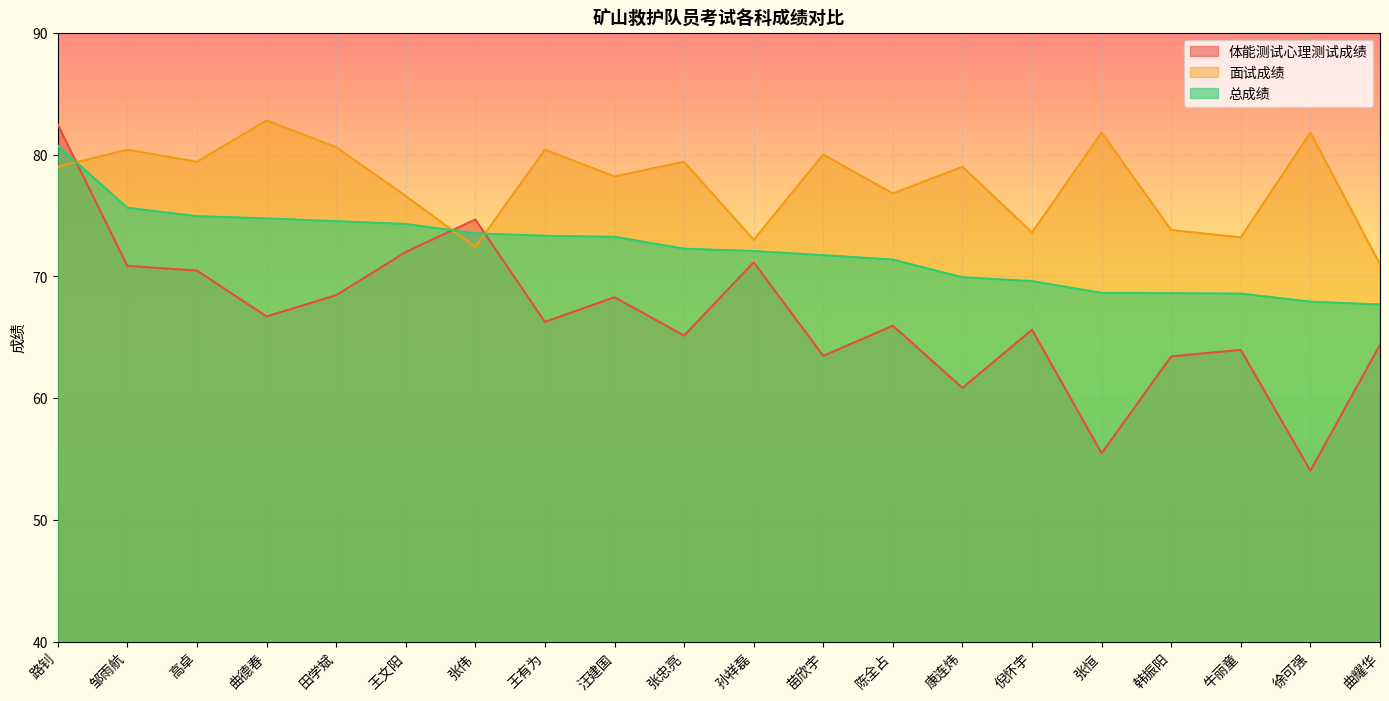

At how many categories does at least one series exceed 79?

10